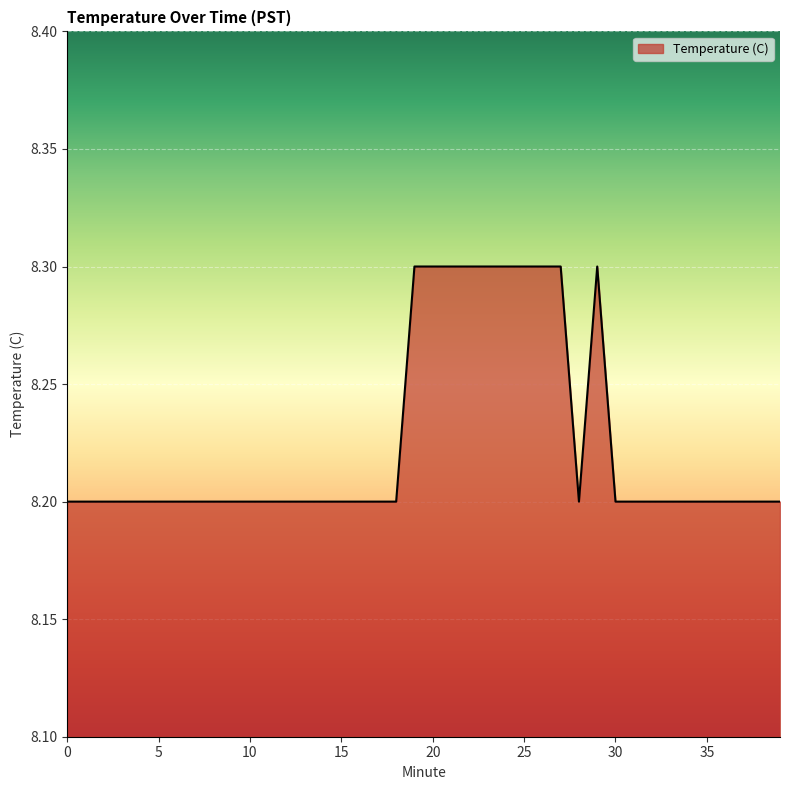

What is the average value?

8.2